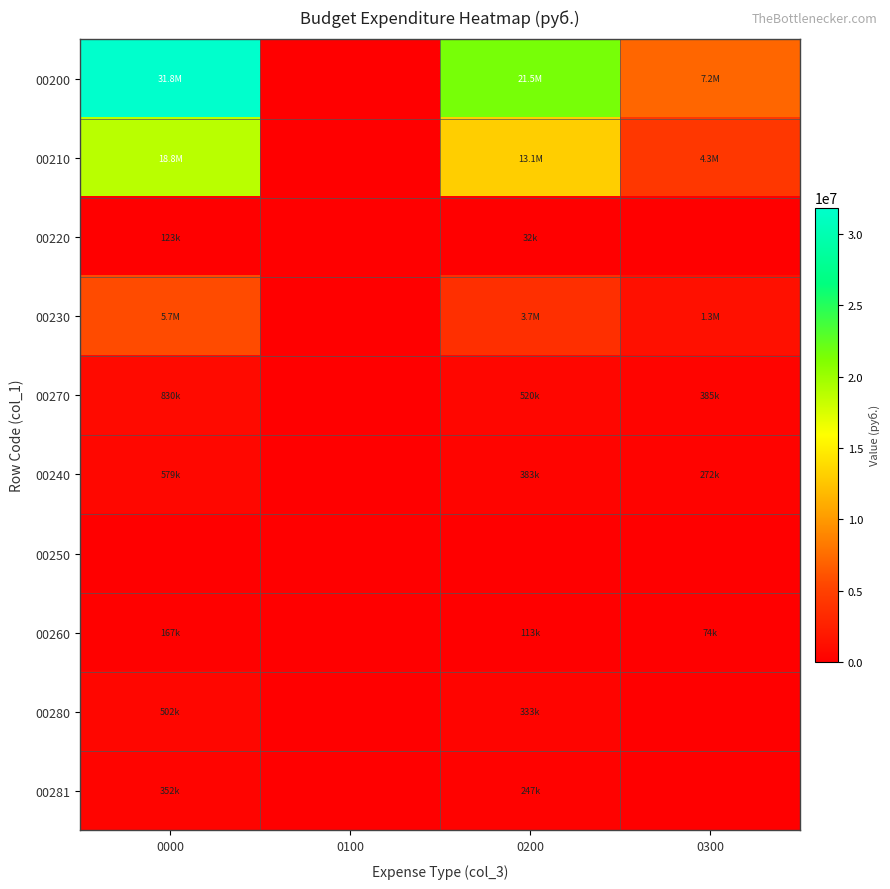

Reading left to right, transcribe all the data shown in this chart.

00200: 0000=31824978.6	0100=0.0	0200=21538177.9	0300=7162657.7
00210: 0000=18832175.0	0100=0.0	0200=13114471.4	0300=4250450.0
00220: 0000=123246.0	0100=0.0	0200=31971.0	0300=0.0
00230: 0000=5675715.0	0100=0.0	0200=3716892.8	0300=1272289.0
00270: 0000=829603.0	0100=0.0	0200=520454.0	0300=385172.0
00240: 0000=578814.0	0100=0.0	0200=383188.0	0300=271897.0
00250: 0000=0.0	0100=0.0	0200=0.0	0300=0.0
00260: 0000=167118.0	0100=0.0	0200=113044.0	0300=74429.0
00280: 0000=502000.0	0100=0.0	0200=333134.0	0300=0.0
00281: 0000=352500.0	0100=0.0	0200=247192.6	0300=0.0